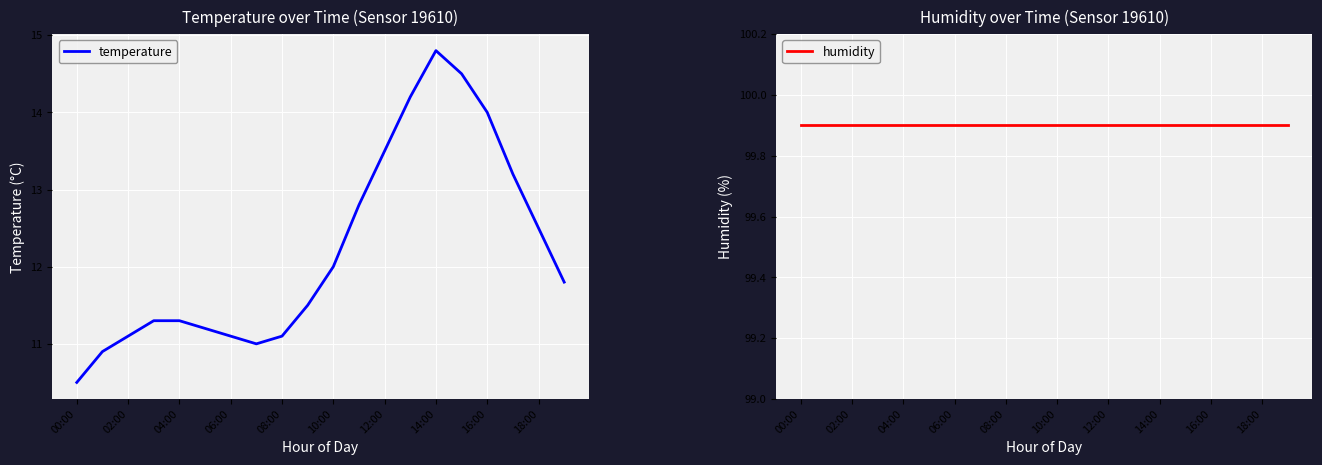

What are all the series names shown in the legend?

temperature, humidity